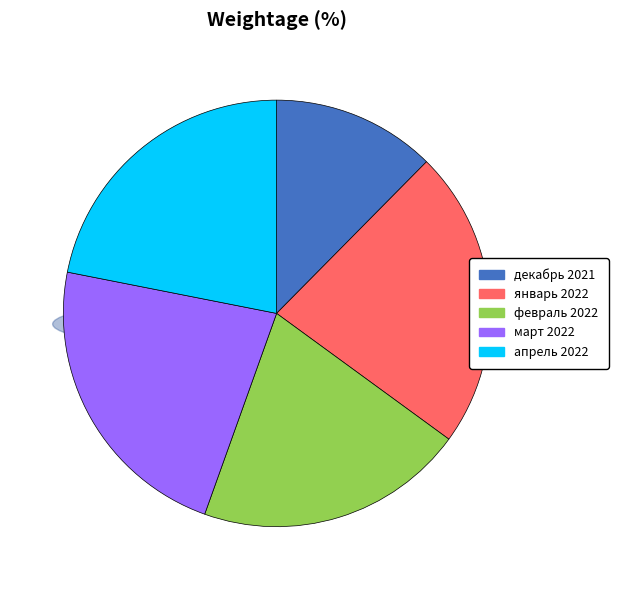

What is the change in value from декабрь 2021 to январь 2022?

+14